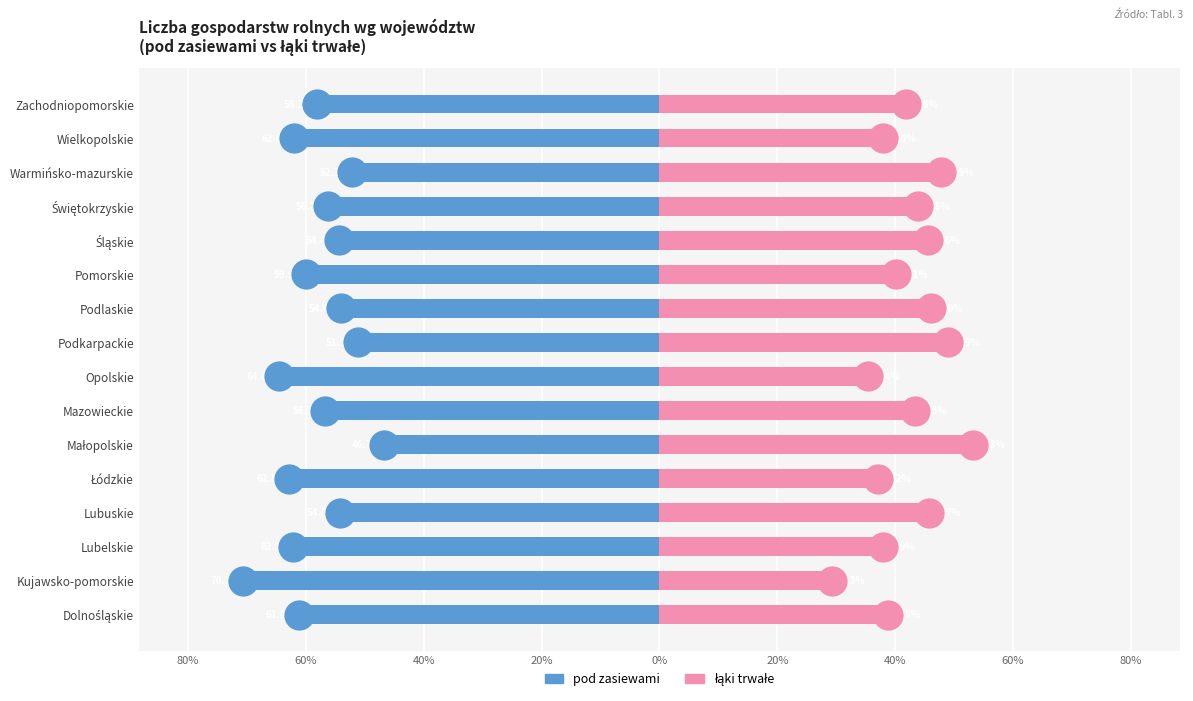

Is the value of łąki trwałe at Zachodniopomorskie greater than the value of pod zasiewami at Małopolskie?

Yes